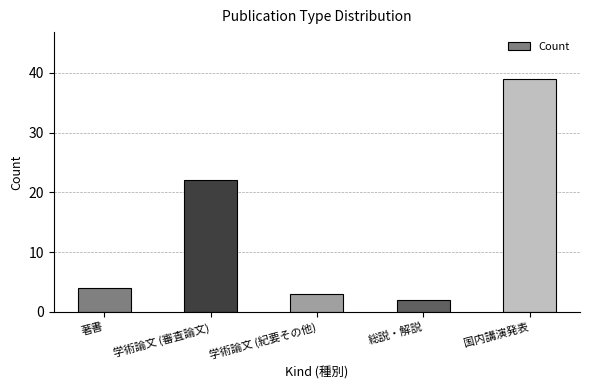

What position from the left is 著書?

1